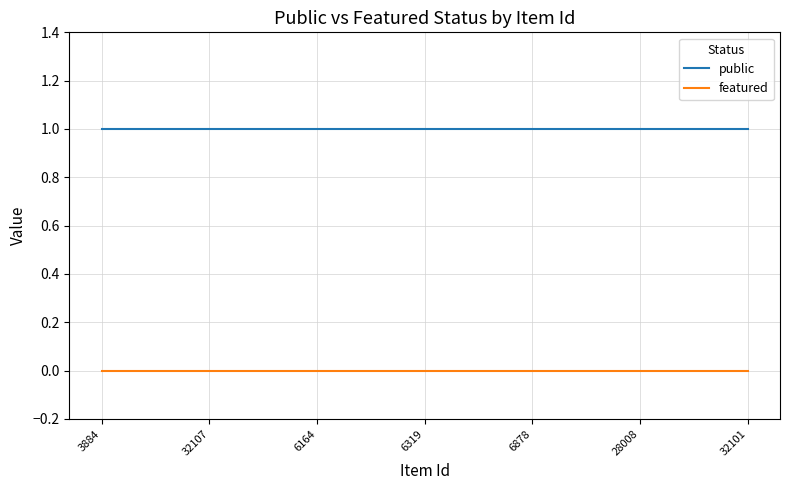

Rank the series by their average value, from lowest to highest.

featured, public